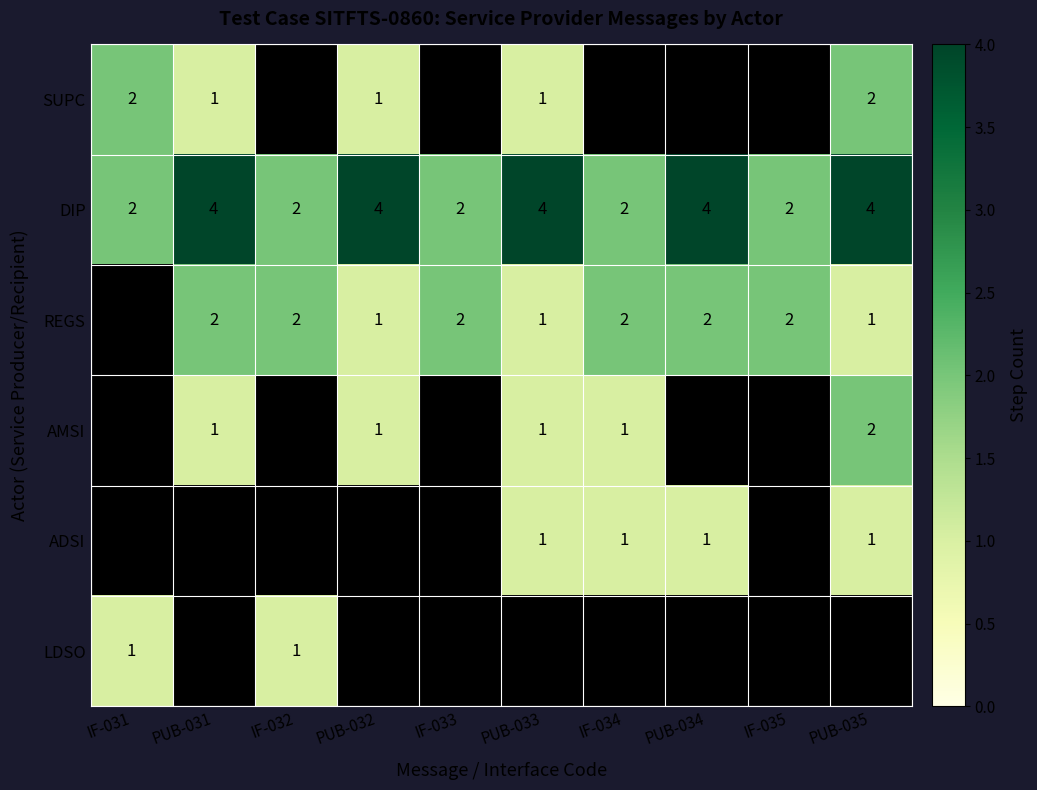

The value of REGS at IF-032 is 2. True or false?

True